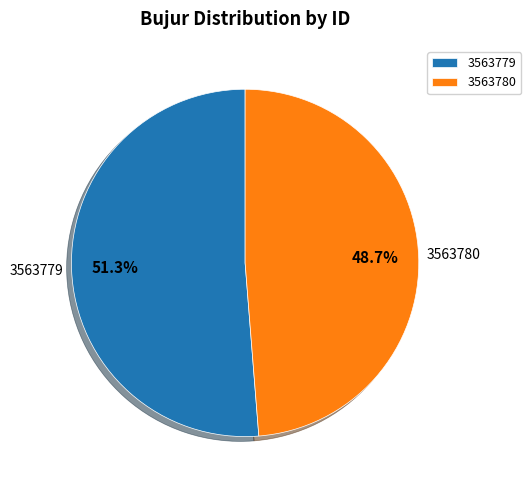

To the nearest percent, what percentage of the pie is 3563780?

49%